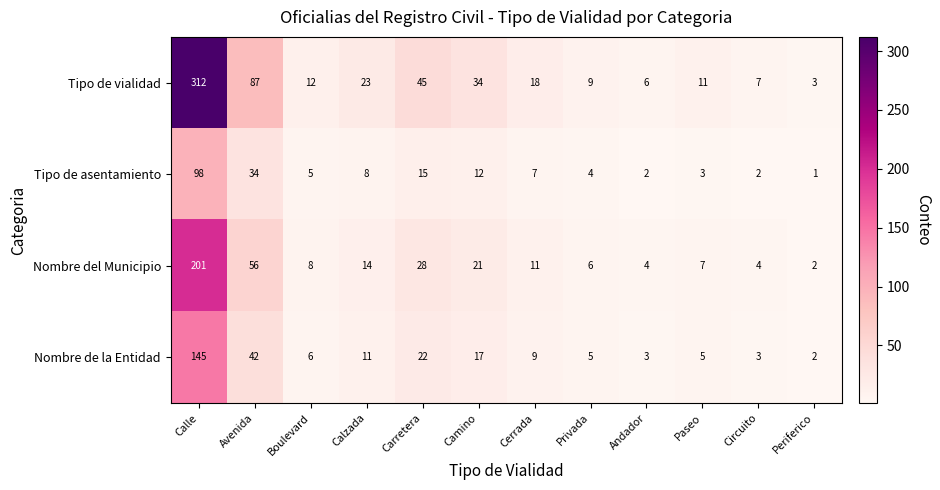

What is the minimum value for Tipo de vialidad?

3